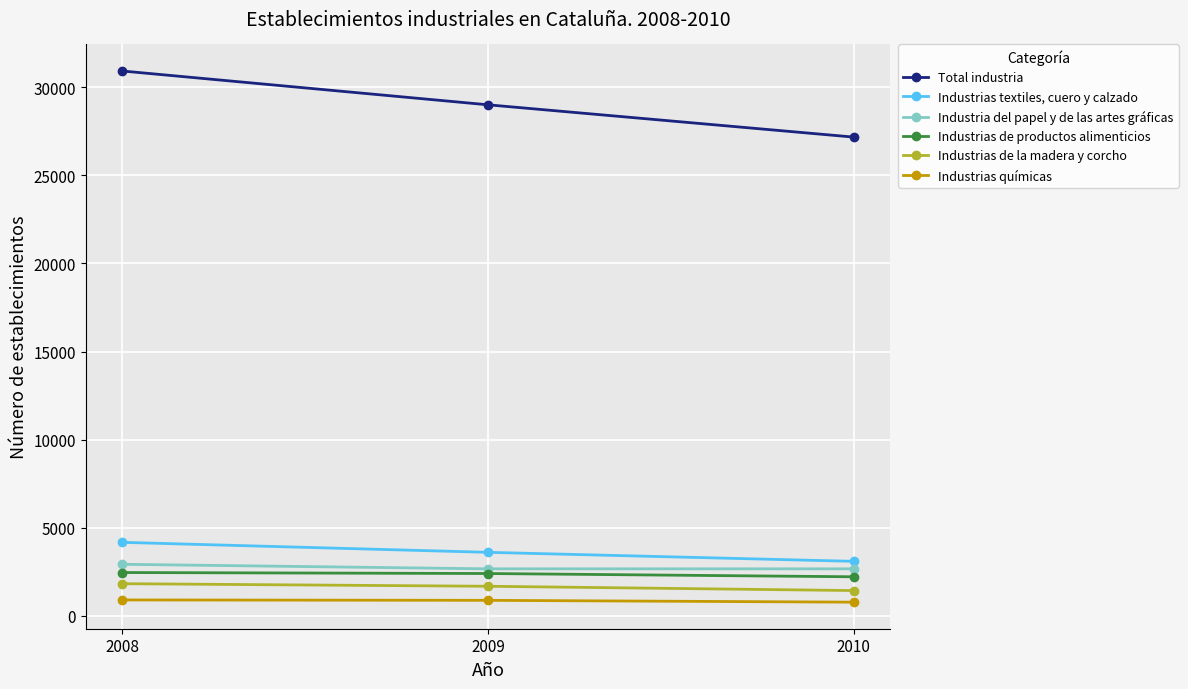

True or false: Industrias textiles, cuero y calzado has a value of 3083 at 2010.

True